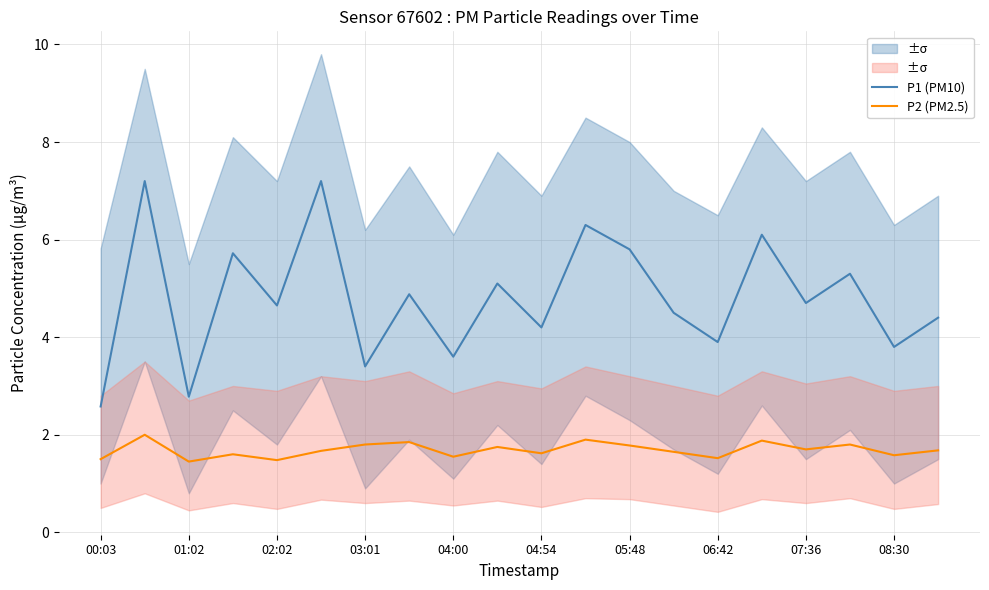

What position from the right is 19?

1